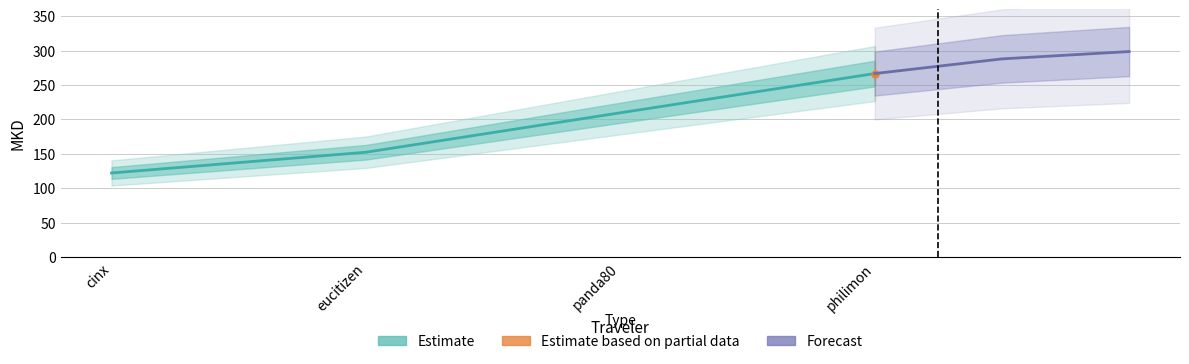

The chart shows a value of 211.8 at eucitizen. True or false?

False